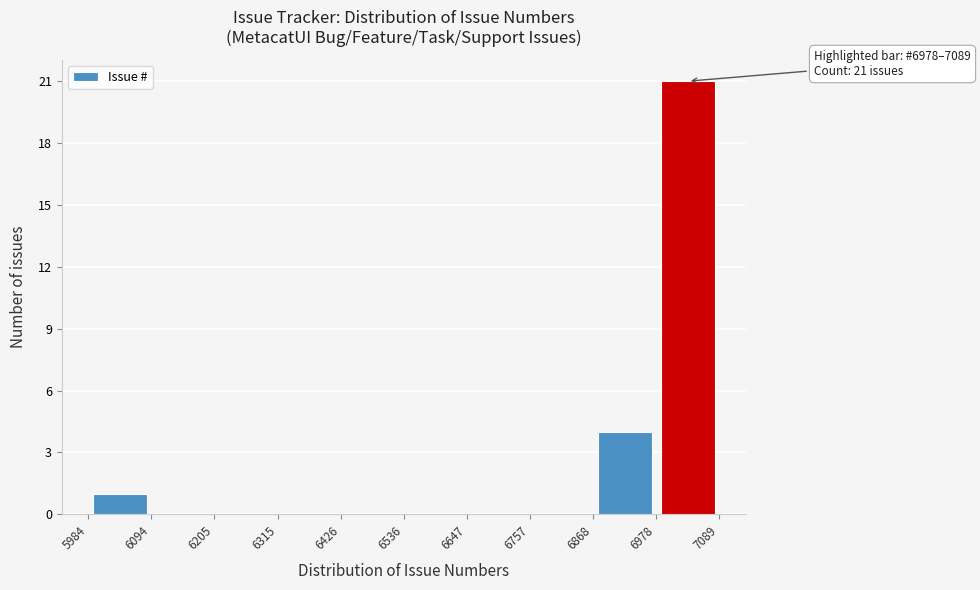

Over which range of the x-axis is the bar tallest?

6978 to 7089